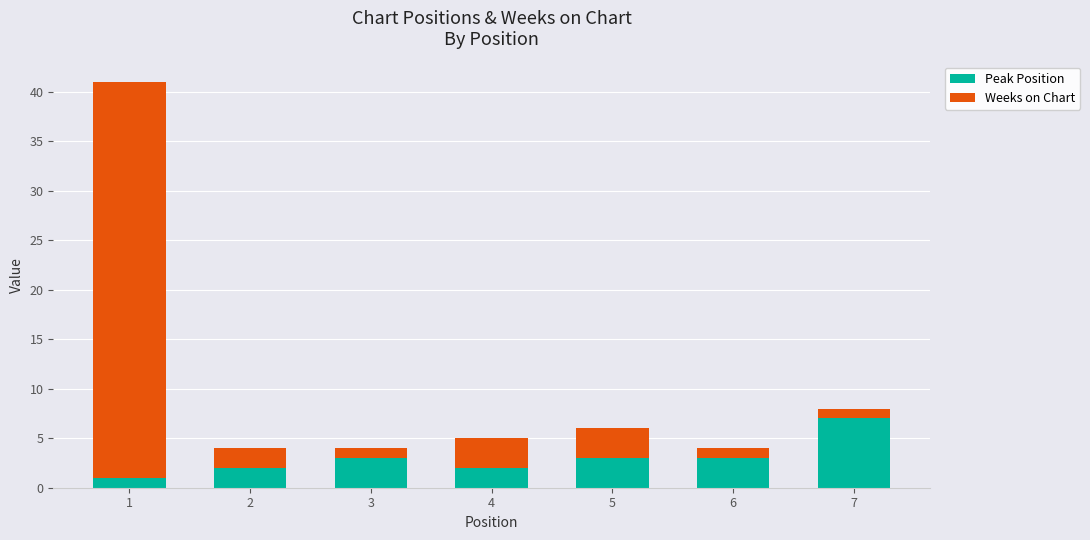

The value of Peak Position at 1 is 1. True or false?

True